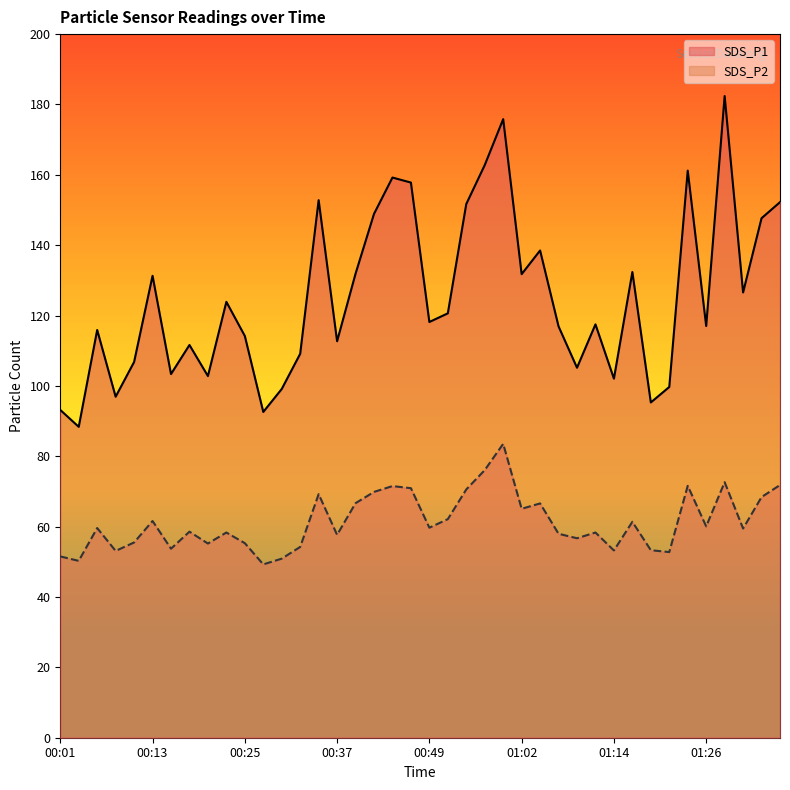

In SDS_P2, how many points are higher than both neighbors (excluding endpoints)?

12